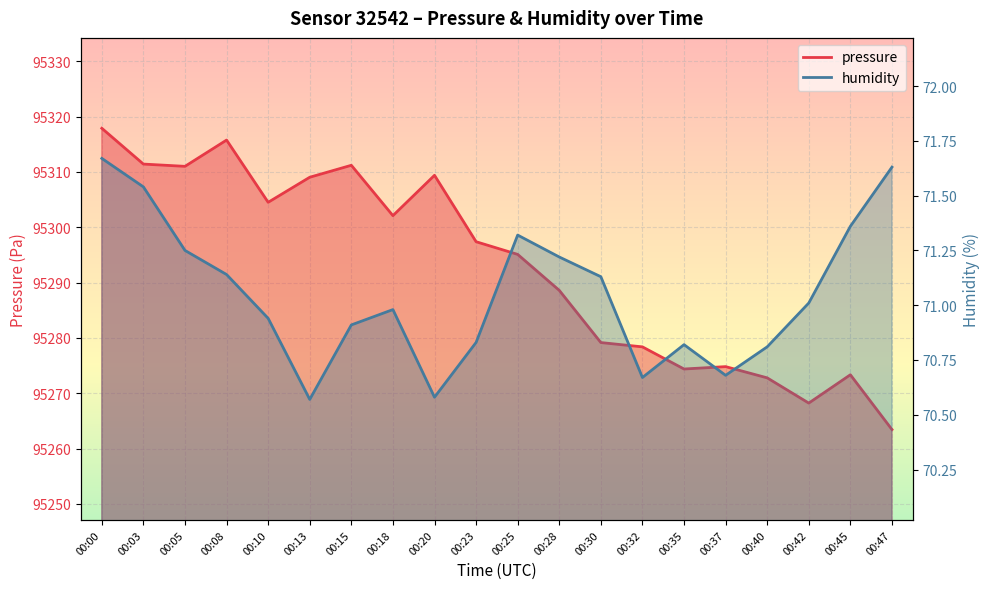

Reading left to right, transcribe all the data shown in this chart.

pressure: 95317.9	95311.4	95311.0	95315.8	95304.5	95309.0	95311.2	95302.1	95309.4	95297.4	95295.1	95288.6	95279.2	95278.4	95274.4	95274.8	95272.8	95268.2	95273.3	95263.4
humidity: 71.7	71.5	71.2	71.1	70.9	70.6	70.9	71.0	70.6	70.8	71.3	71.2	71.1	70.7	70.8	70.7	70.8	71.0	71.4	71.6